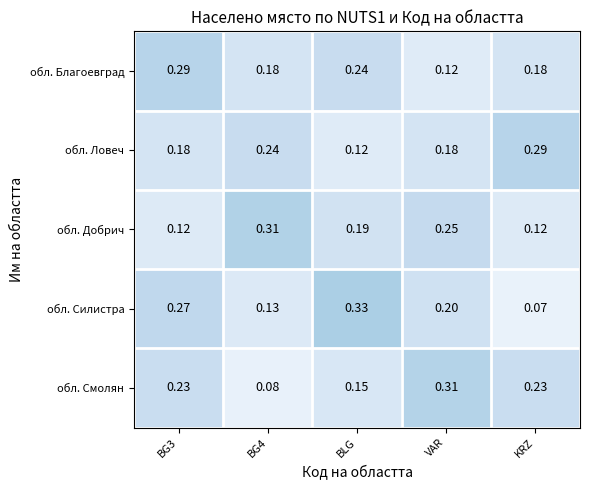

What is the total value across all series at KRZ?

0.9